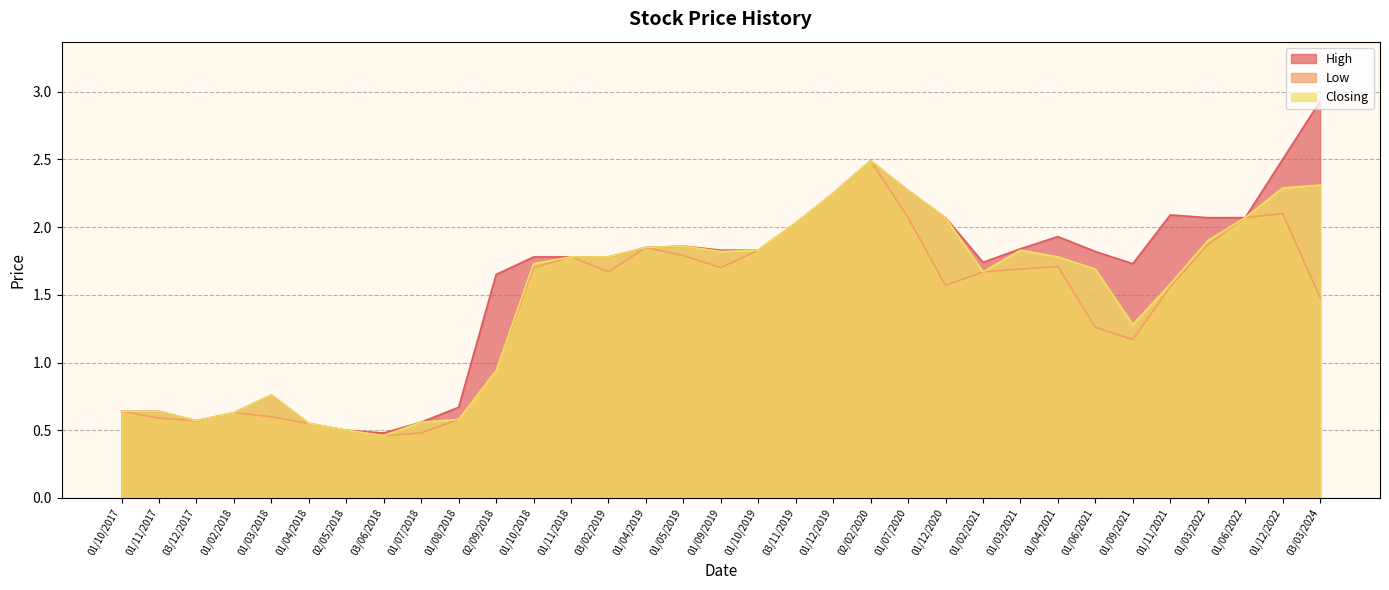

Is the value of Low at 03/12/2017 greater than the value of Closing at 01/12/2019?

No